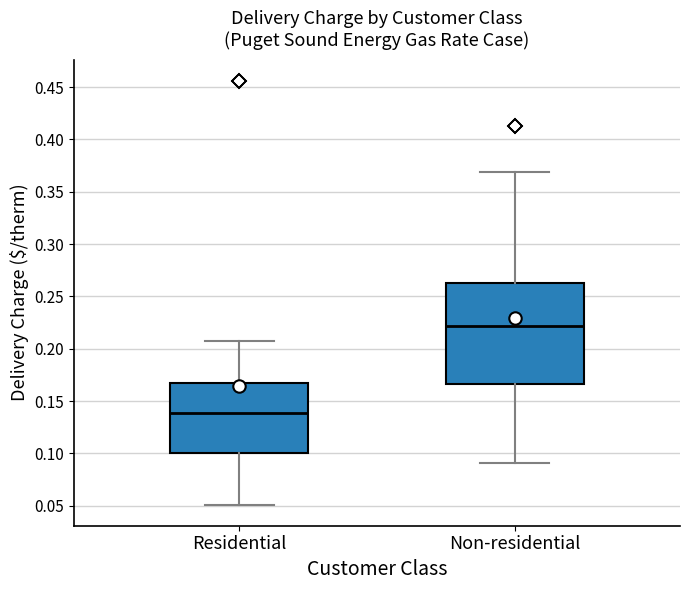

Reading left to right, read every box against the y-axis: the position of its median line, the range the box covers, and the ends of its whiskers. The values are not printed on the chart, so give them approximately, as read against the axis.

Residential: median 0.140, box 0.100 to 0.170, whiskers 0.050 to 0.210
Non-residential: median 0.220, box 0.165 to 0.265, whiskers 0.090 to 0.370